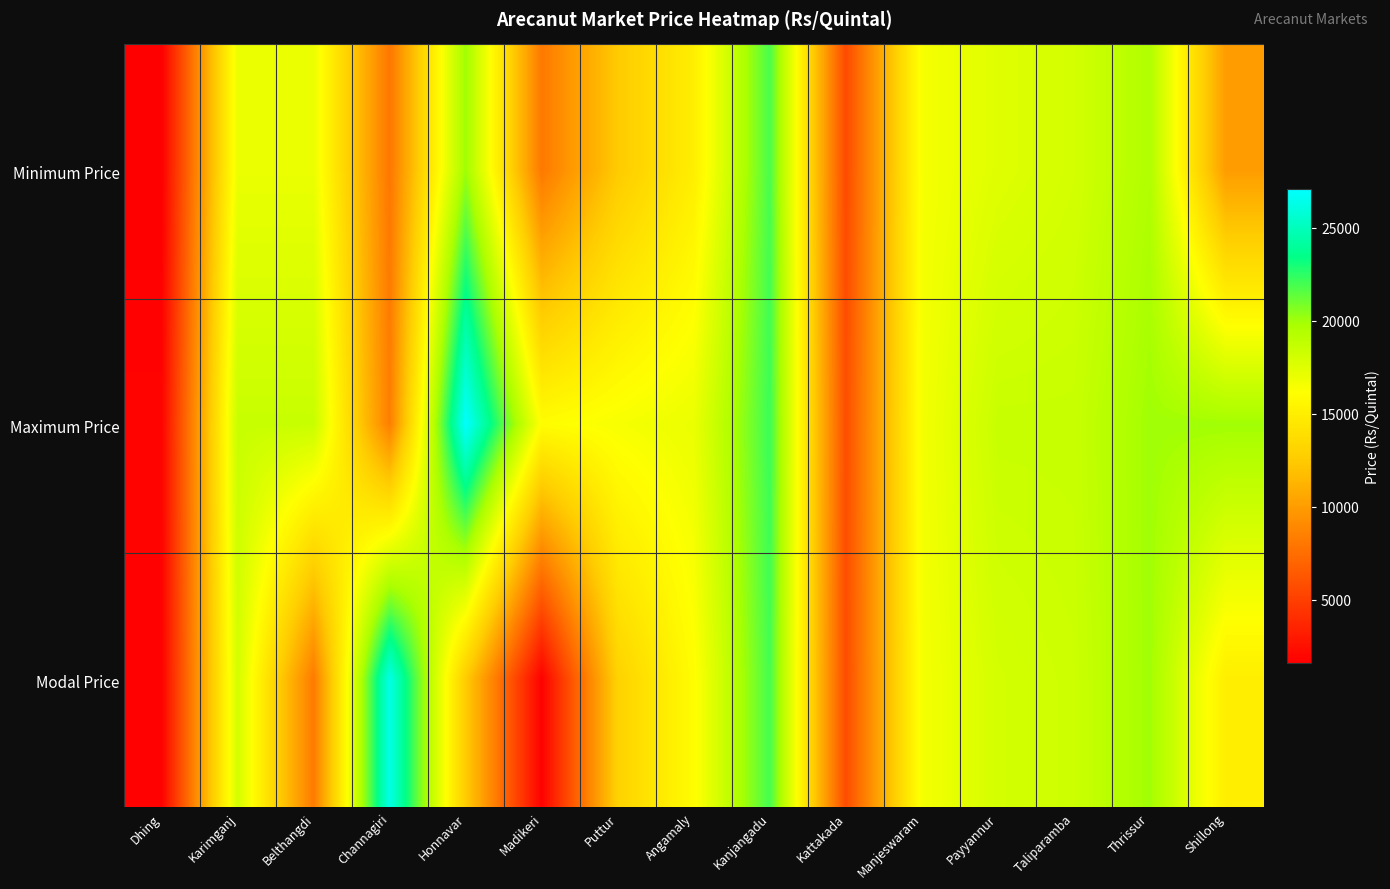

At which category is the sum across all series the highest?

Kanjangadu